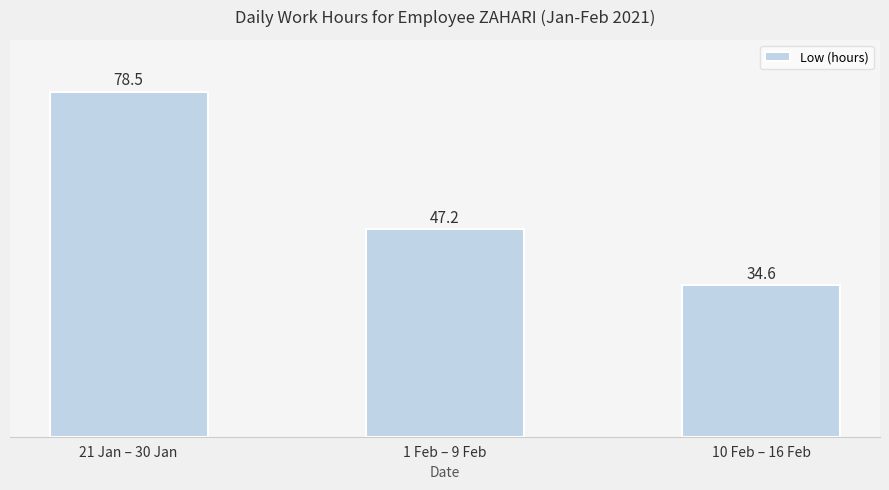

What is the smallest value displayed?

34.6